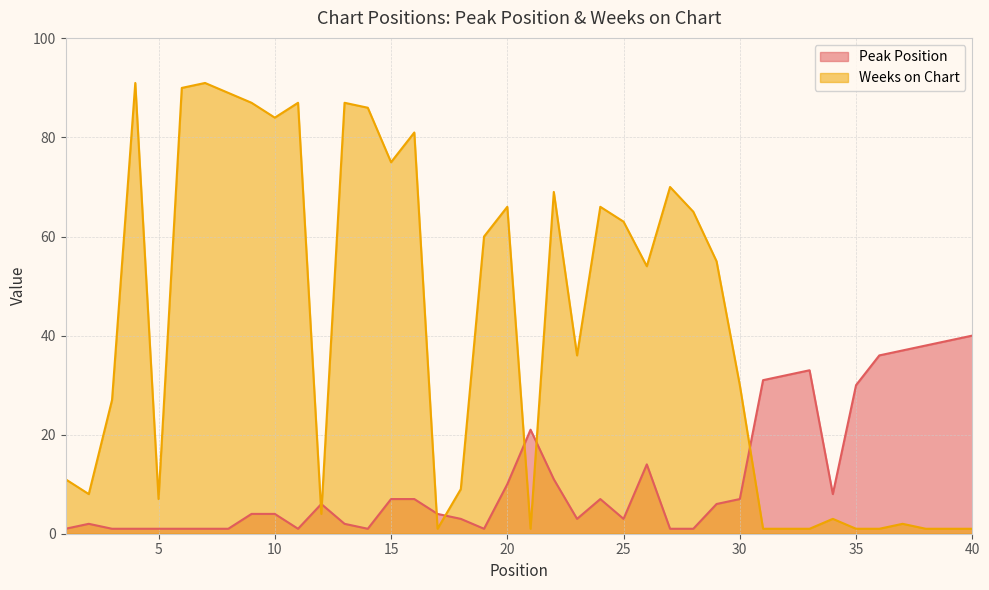

The Weeks on Chart series shows 2 at 21. True or false?

False